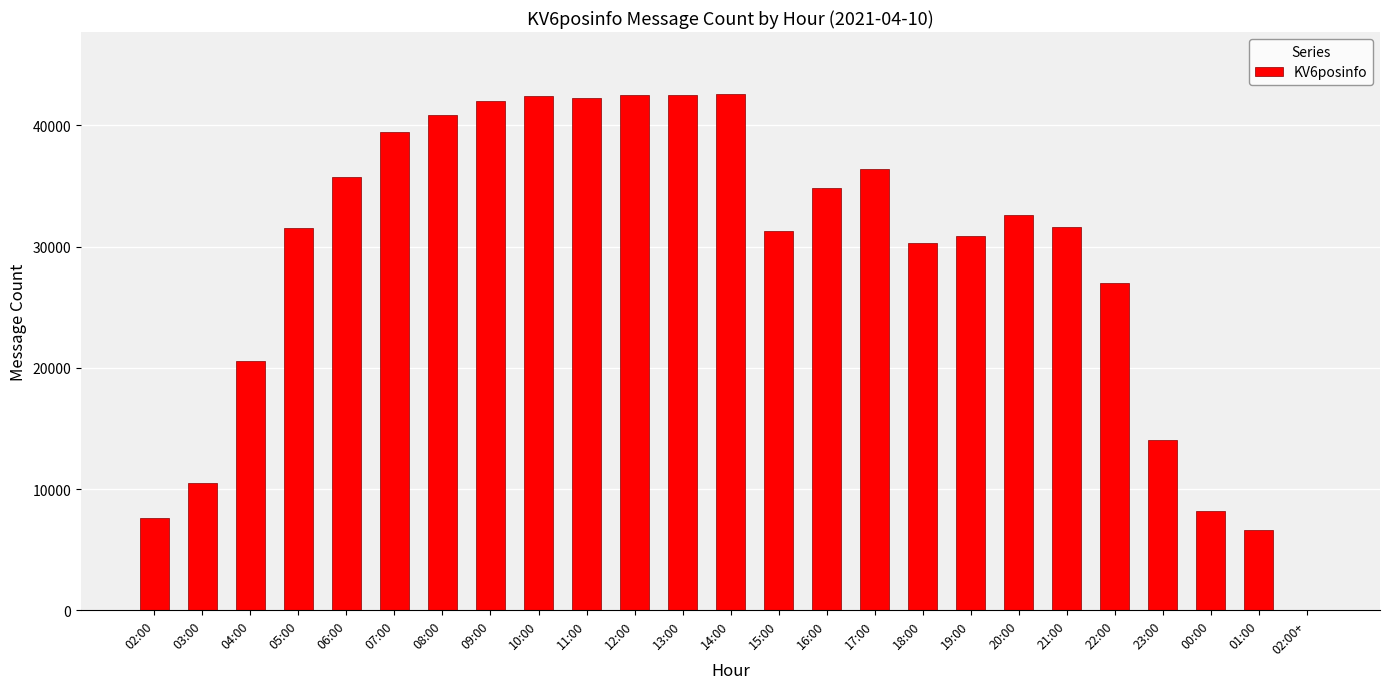

Between 17:00 and 02:00, which is larger?

17:00